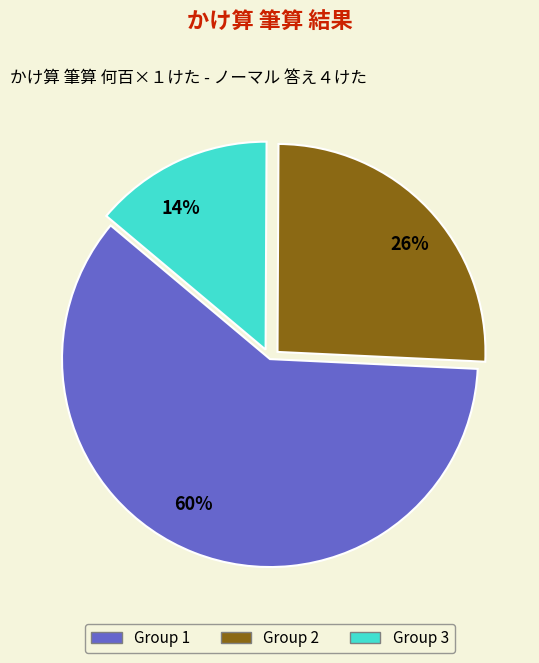

Rank the categories by value from lowest to highest.

14%, 26%, 60%